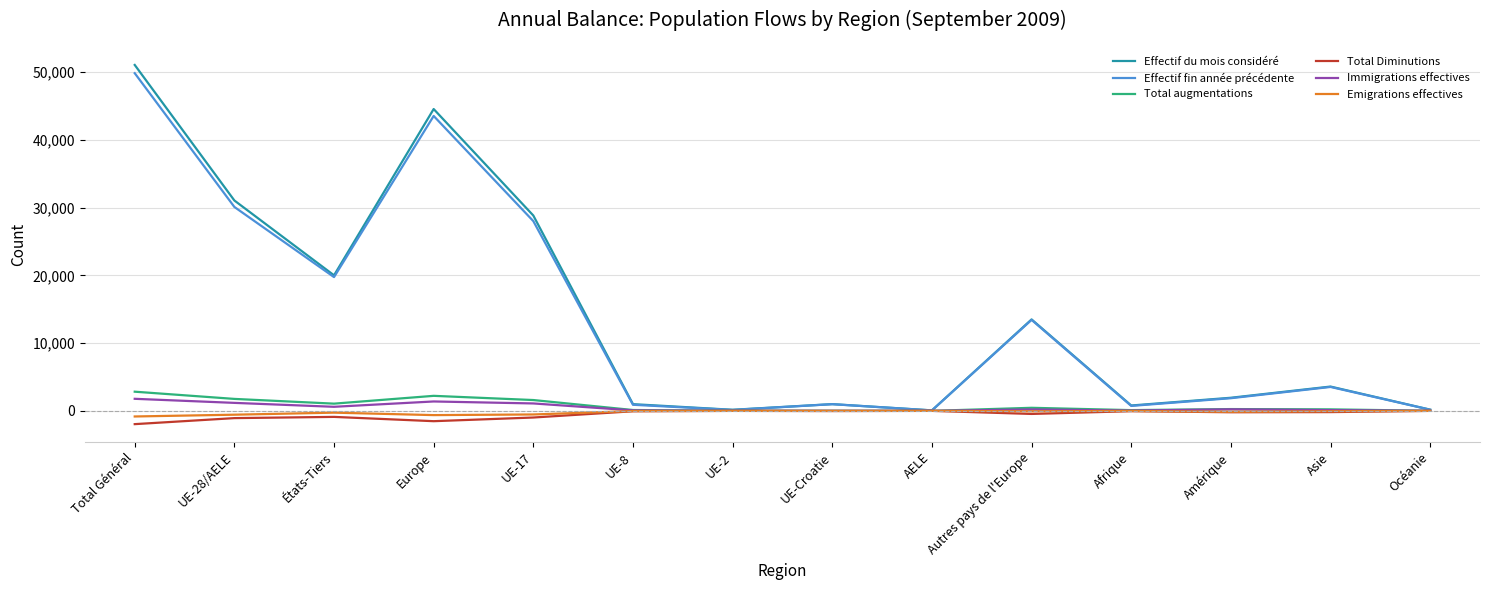

What is the maximum value shown in the chart?

51068